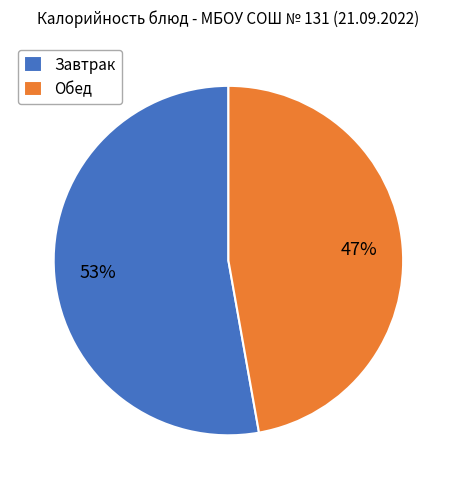

To the nearest percent, what is the average slice percentage?

50%